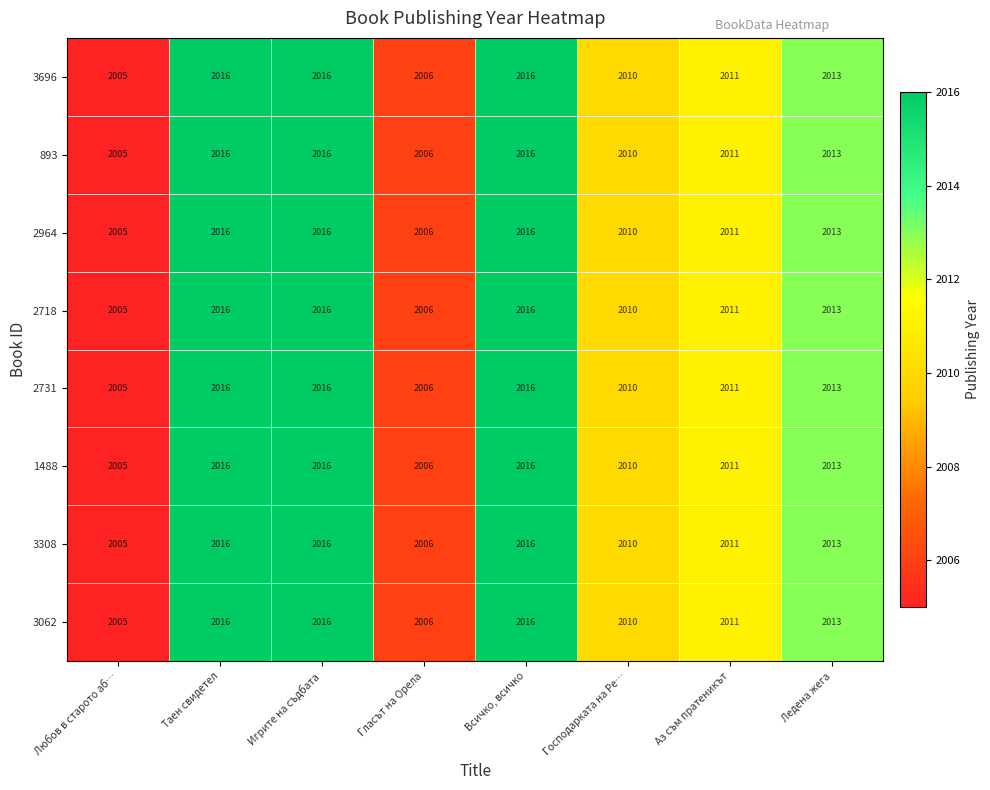

At how many categories does at least one series exceed 2012?

4